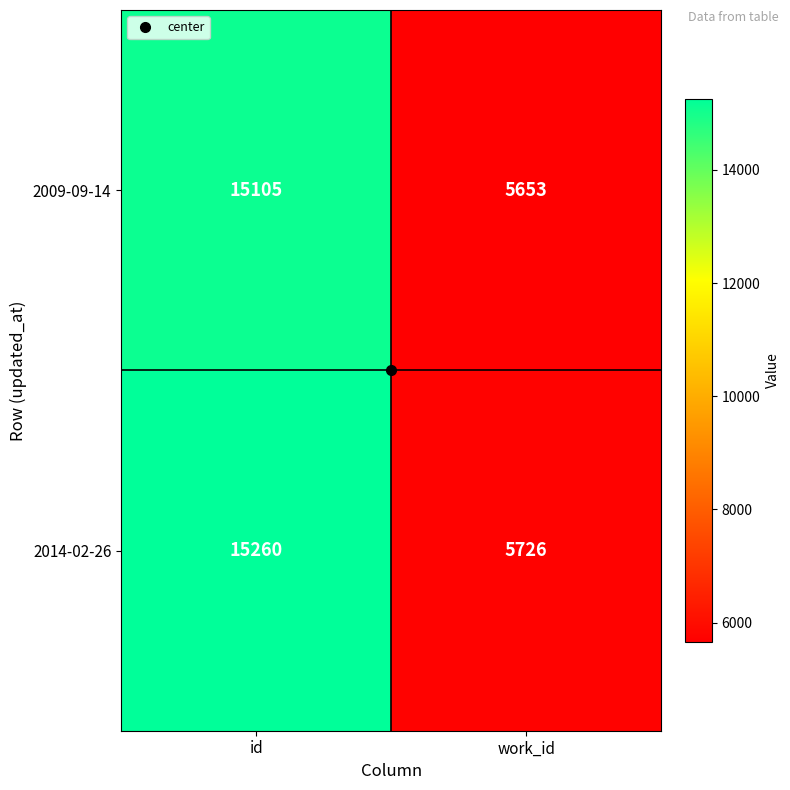

What is the lowest value of the 2014-02-26 series?

5726